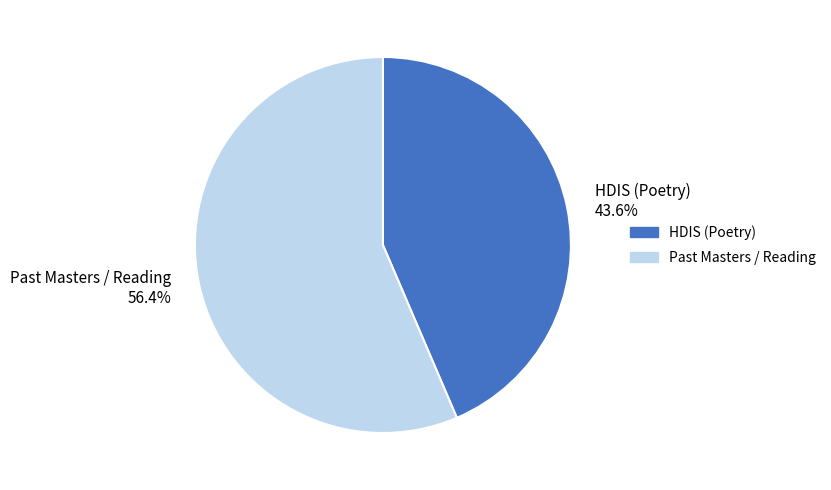

To the nearest percent, what is the difference between the largest and smallest slice percentages?

13%